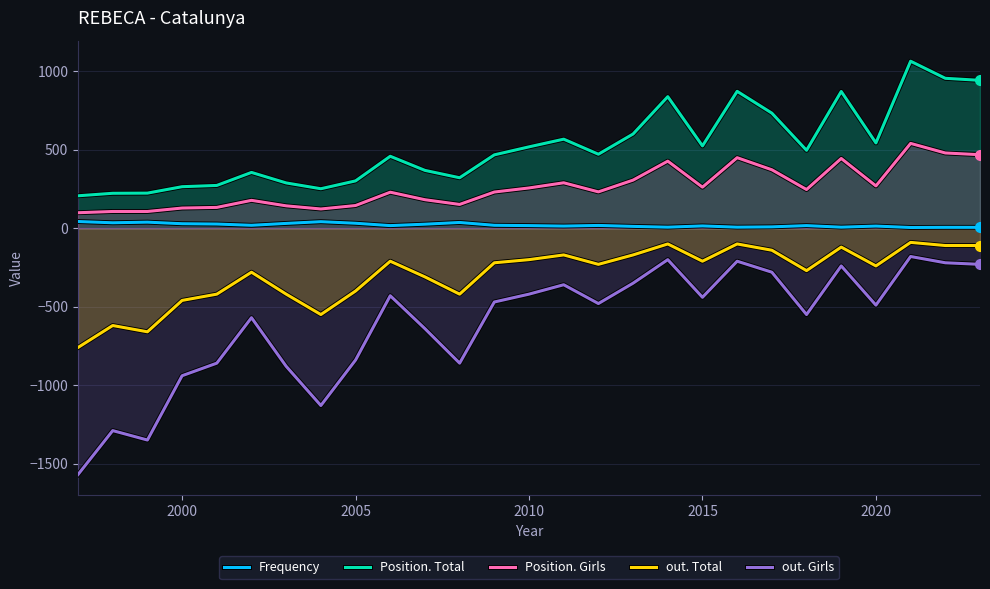

Which series has the largest total across all categories?

Position. Total